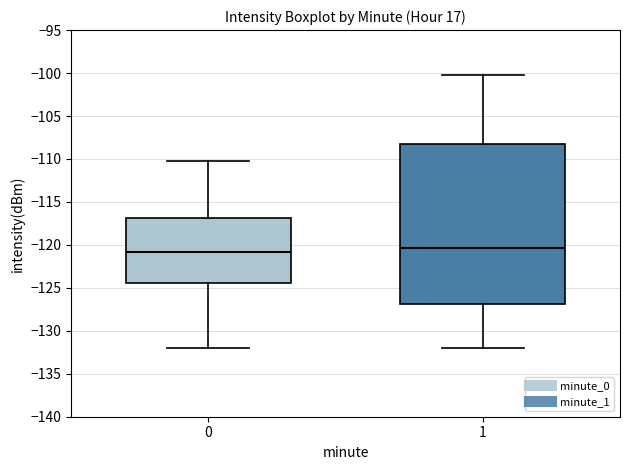

Reading left to right, transcribe this box plot: for each box, give where its median line is, the range the box spans, and where its two whiskers end, as read against the y-axis. The values are not printed on the chart, so give them approximately, as read against the axis.

0: median -121.0, box -124.5 to -117.0, whiskers -132.0 to -110.5
1: median -120.5, box -127.0 to -108.5, whiskers -132.0 to -100.5